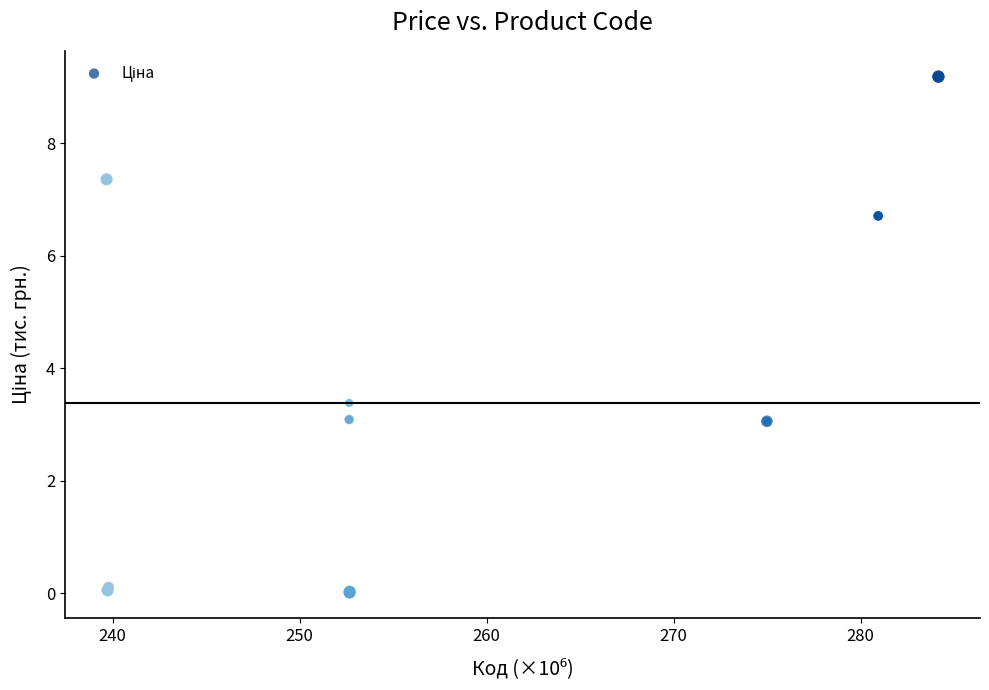

What Y value in the scatter plot is closest to 4?

3.4